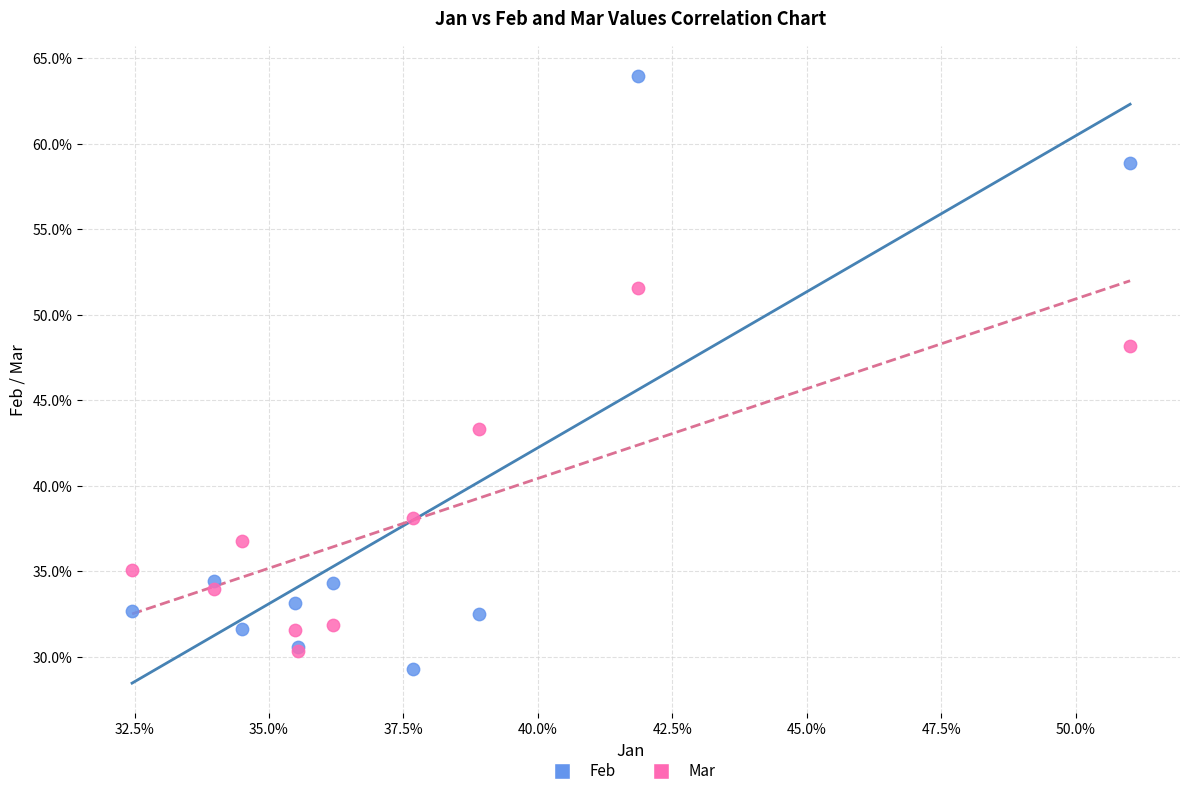

Which series contains the lowest Y value?

Feb